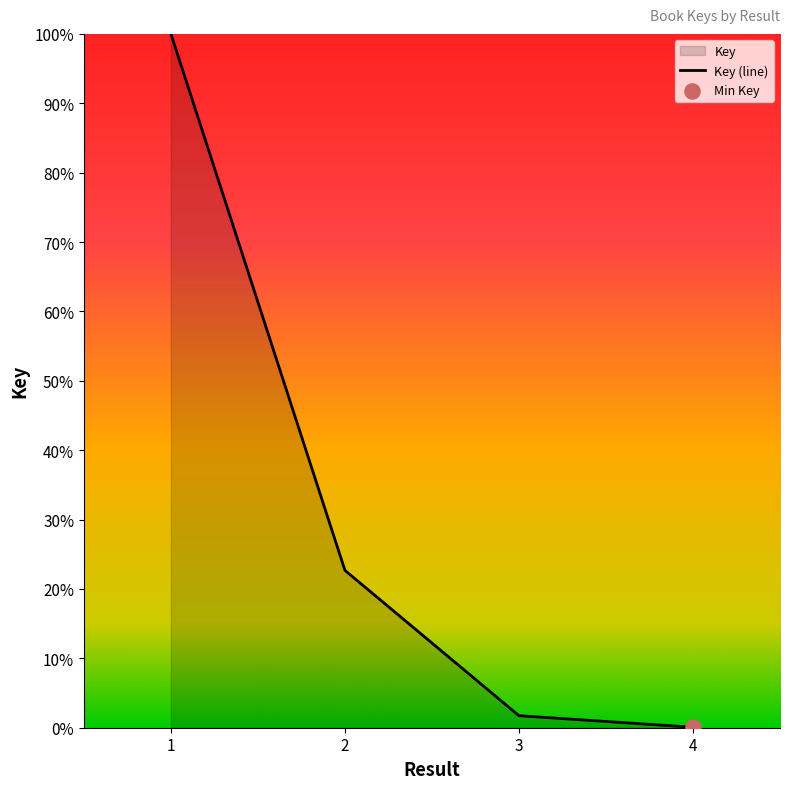

What is the change in value from 2 to 3?

-20.9